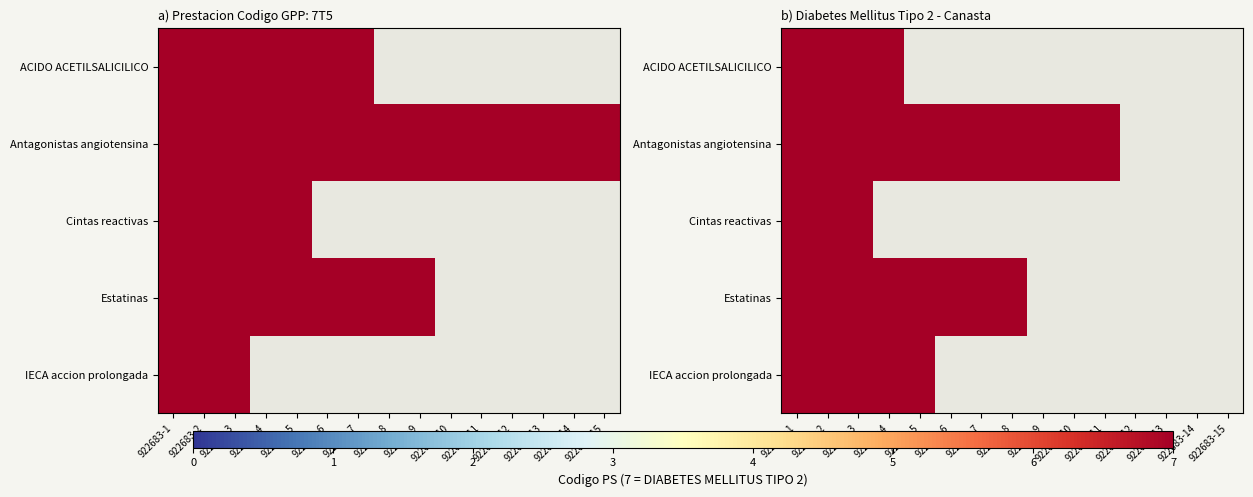

What is the maximum value for ACIDO ACETILSALICILICO?

7